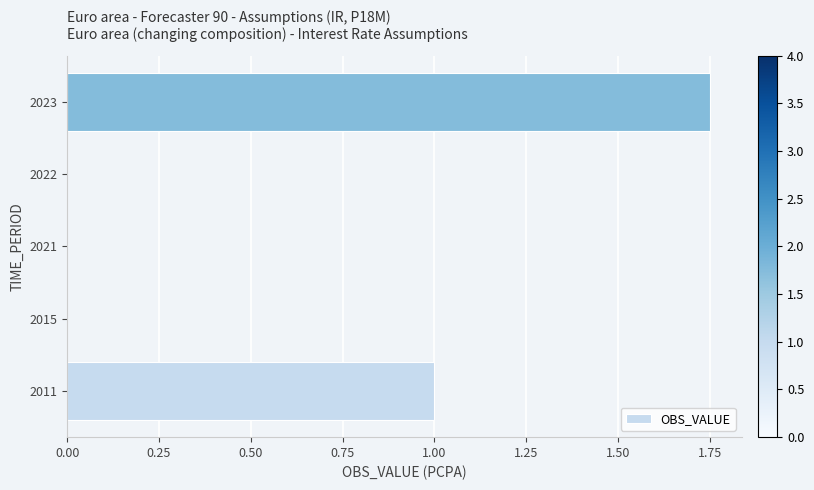

The chart shows a value of 1.7 at 2011. True or false?

False